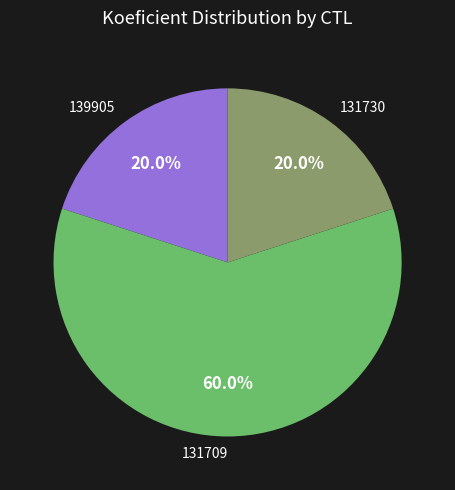

Does any single category account for the majority?

Yes